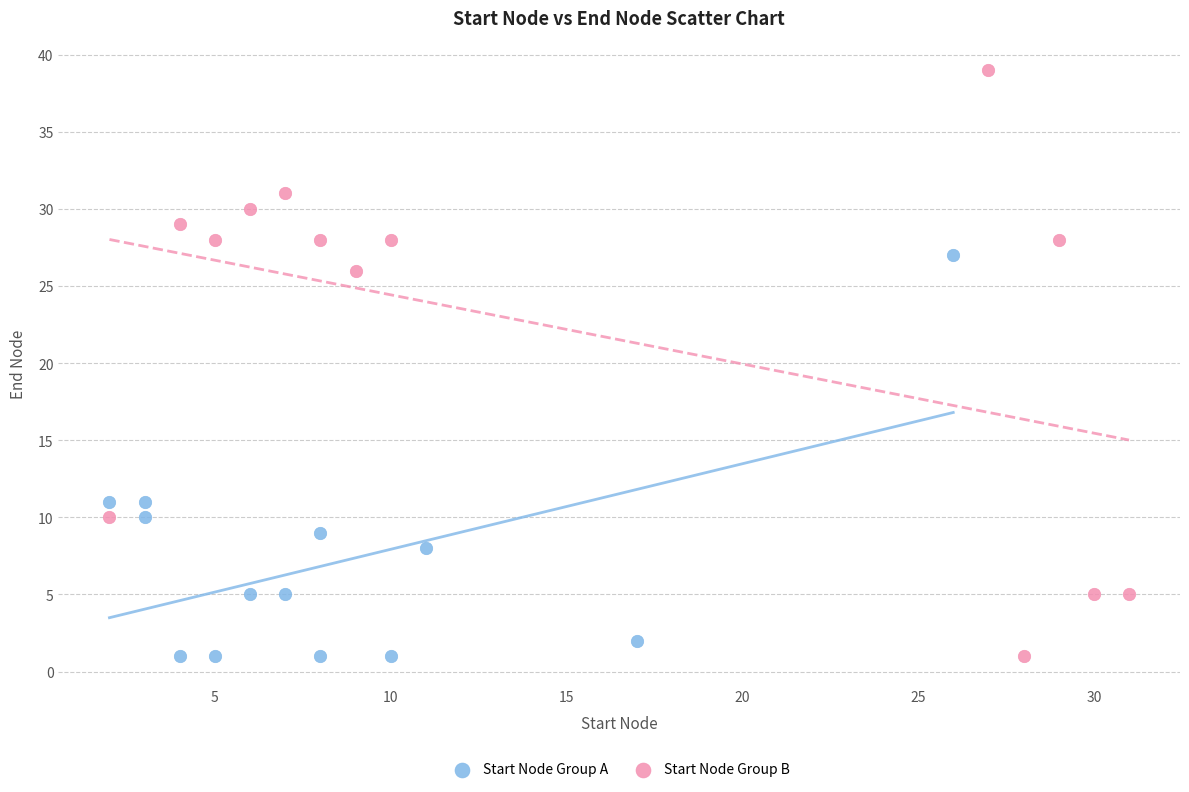

Which series reaches the maximum Y coordinate?

Start Node Group B